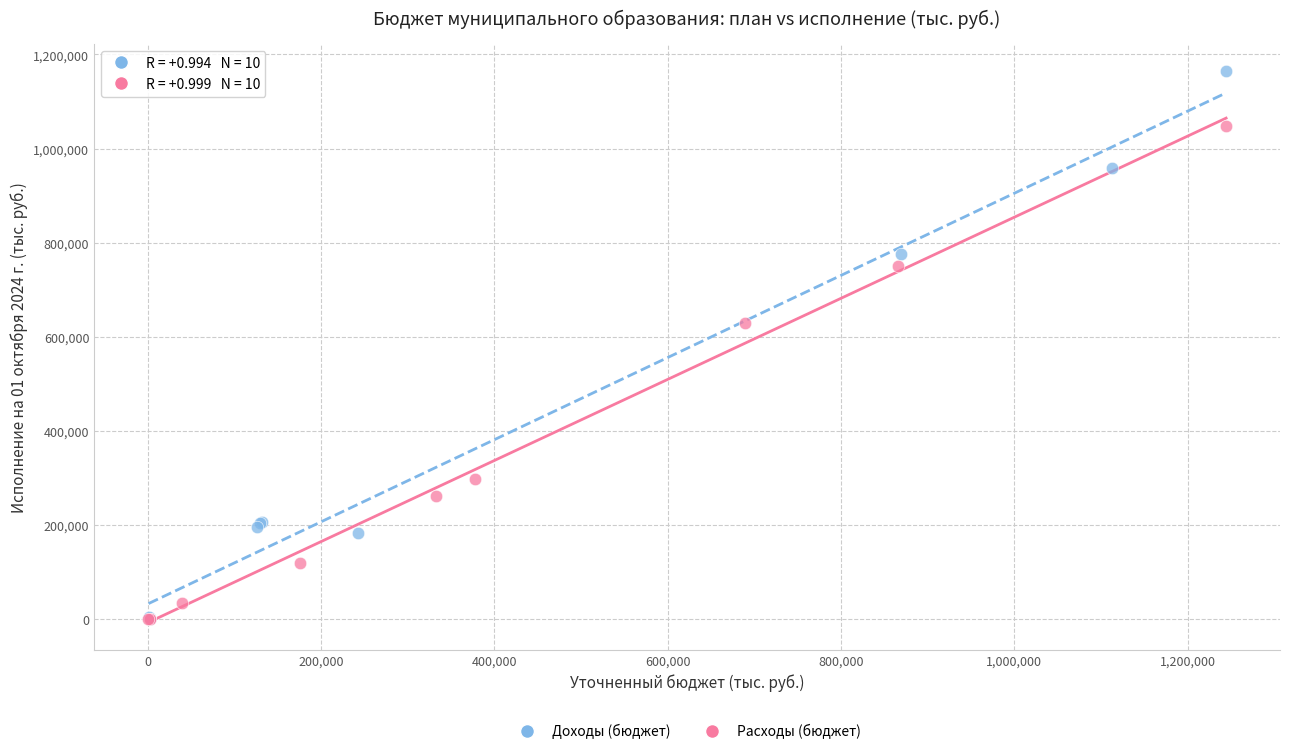

Which series contains the highest Y value?

Доходы (бюджет)